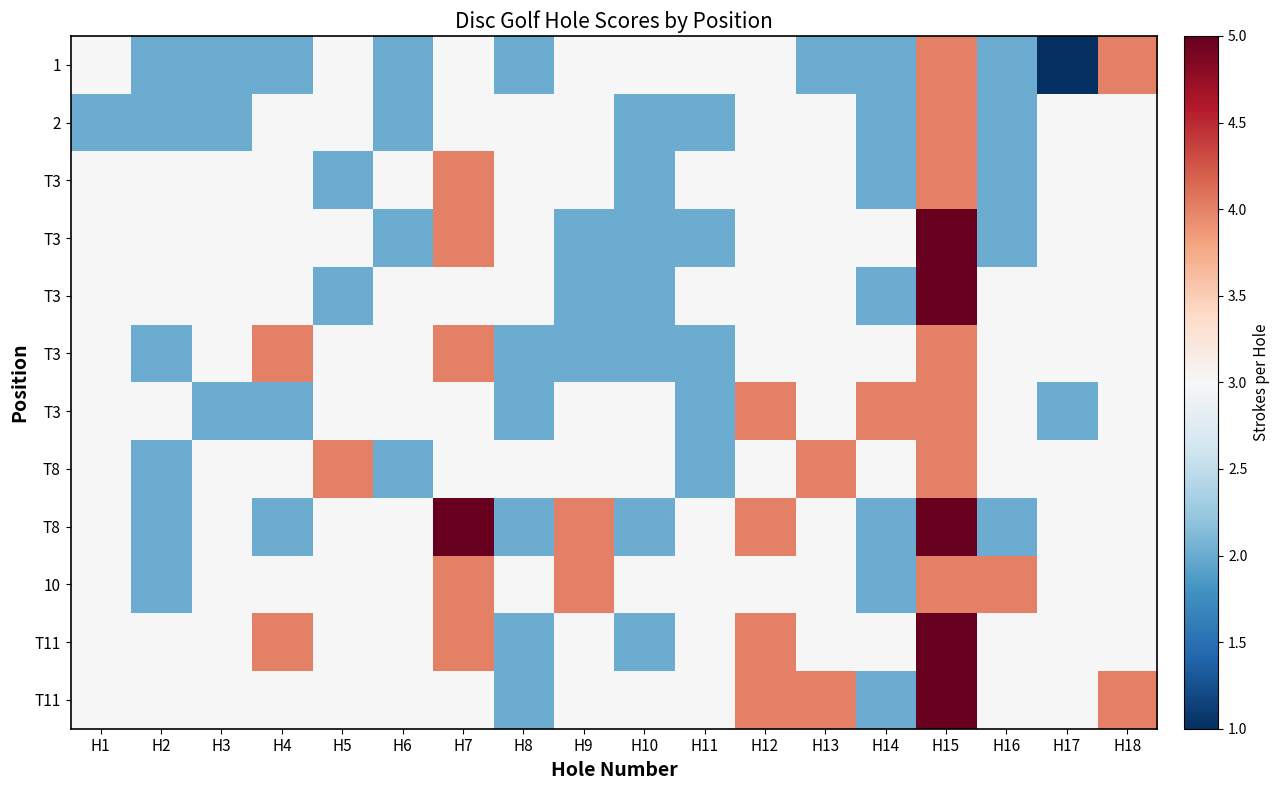

What is the maximum value shown in the chart?

5